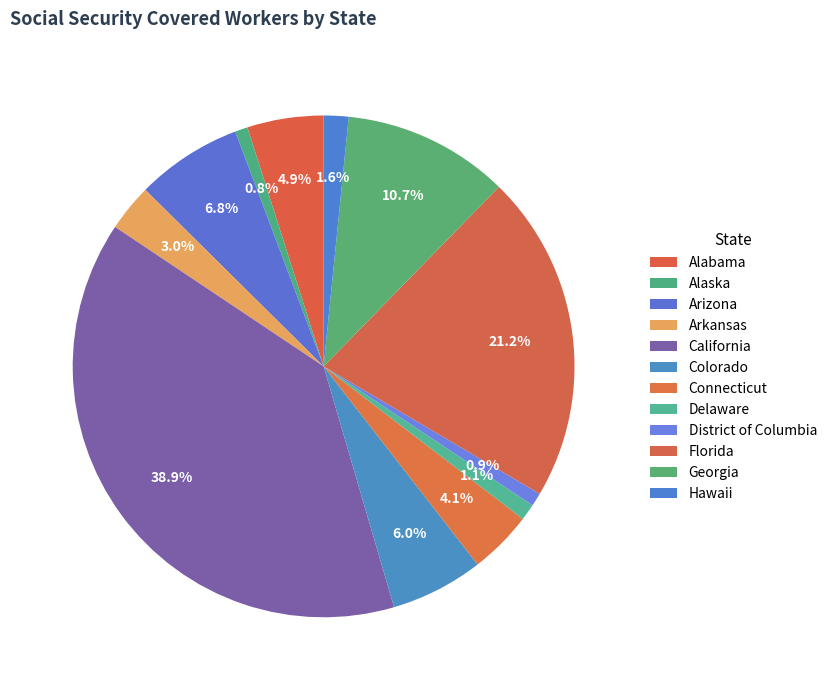

What is the largest slice in the pie chart?

California